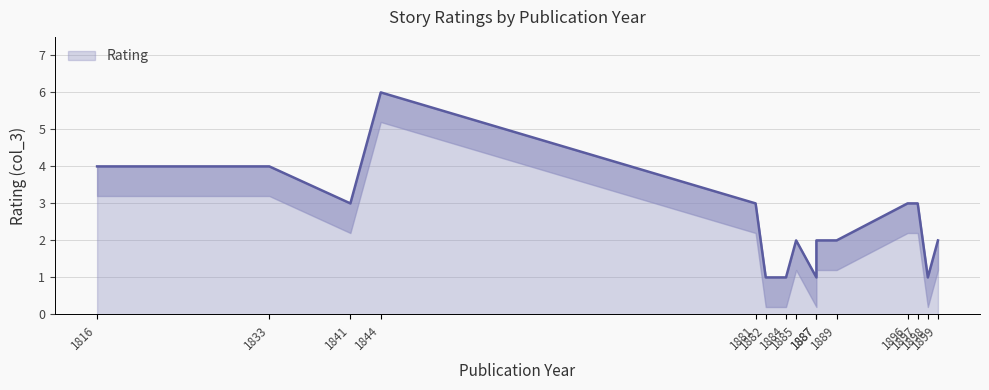

The value at 1899 is 0. True or false?

False